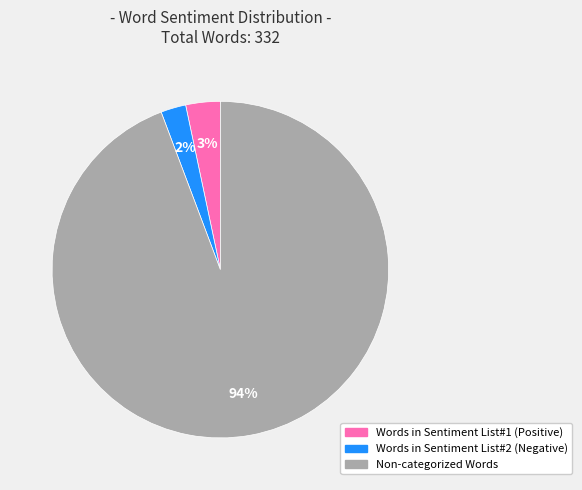

Do Words in Sentiment List#1 (Positive) and Non-categorized Words together represent more than half of the pie?

Yes